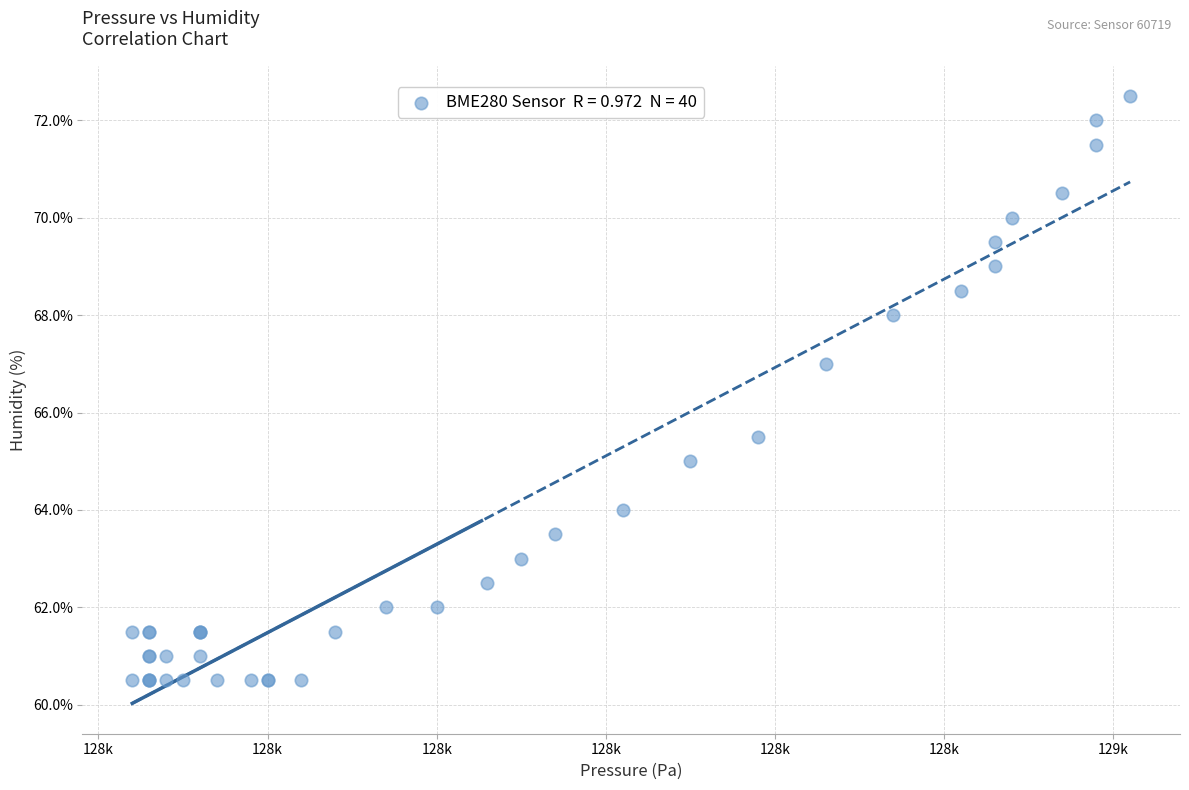

What Y value in the scatter plot is closest to 66?

65.5